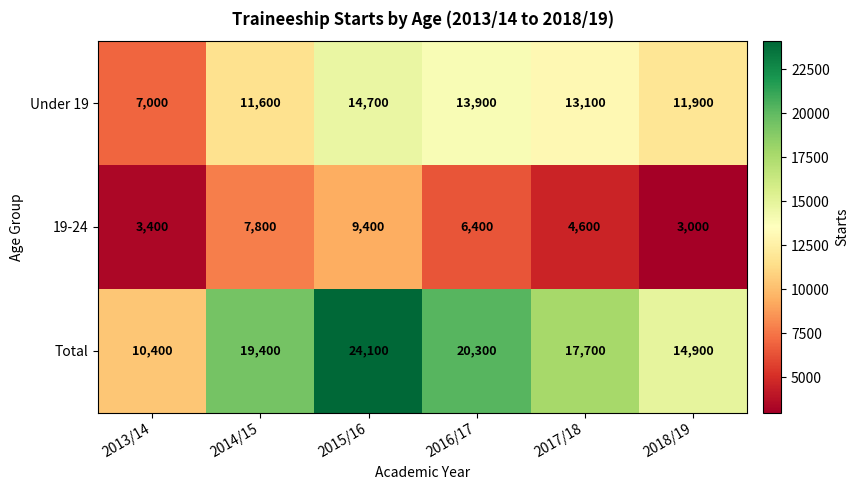

Reading left to right, transcribe all the data shown in this chart.

Under 19: 7000	11600	14700	13900	13100	11900
19-24: 3400	7800	9400	6400	4600	3000
Total: 10400	19400	24100	20300	17700	14900